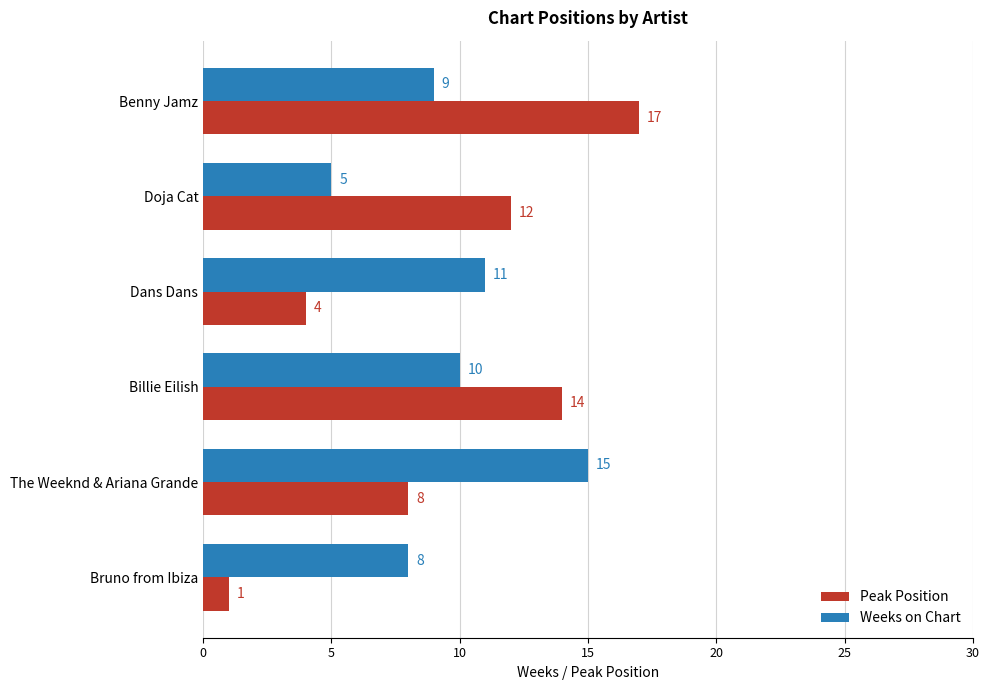

What are all the series names shown in the legend?

Peak Position, Weeks on Chart